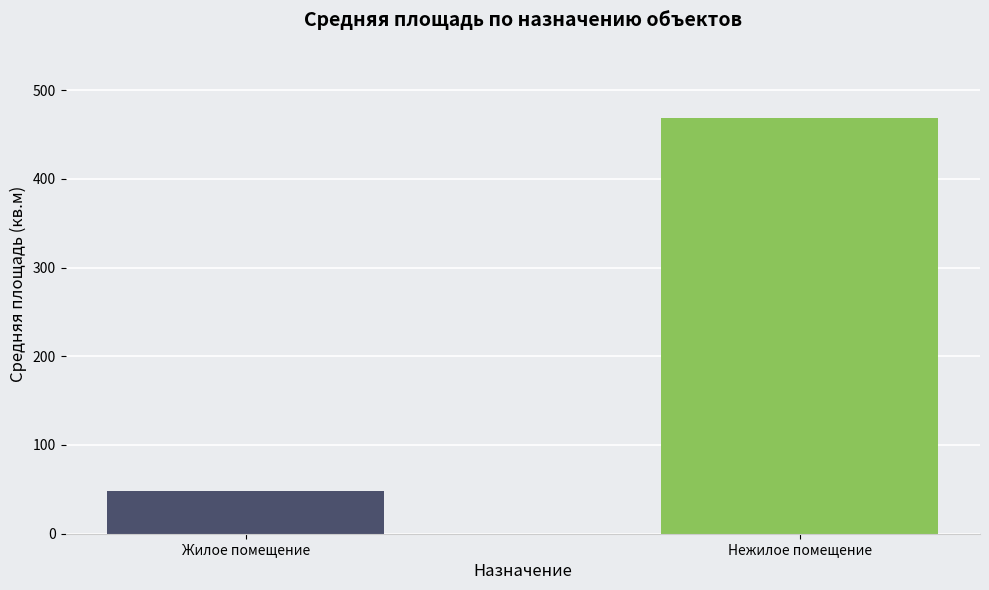

How many bars are there in total?

2